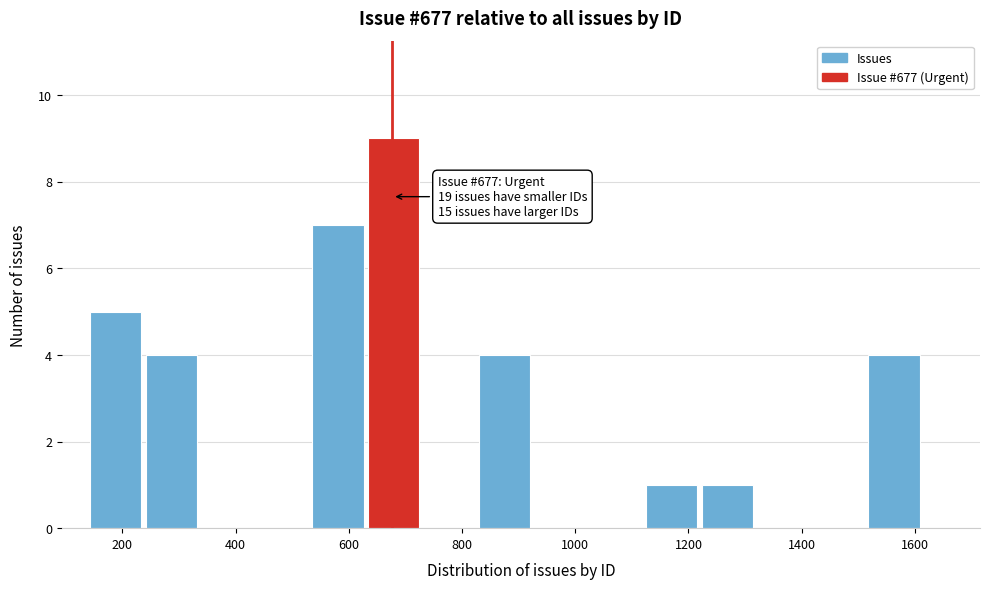

Over which range of the x-axis is the bar tallest?

640 to 740